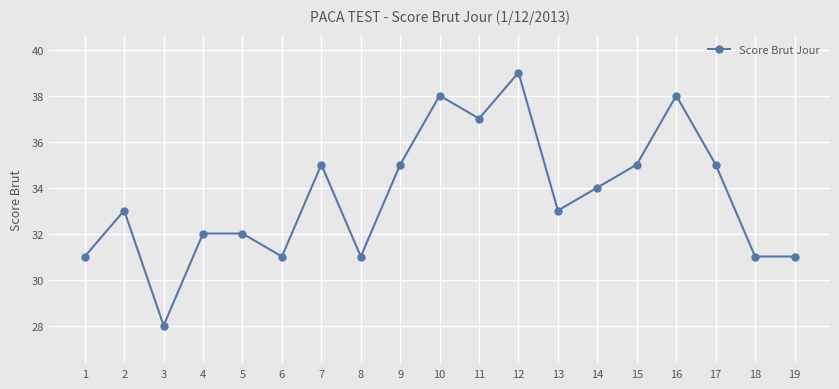

How many distinct data groups are displayed?

1